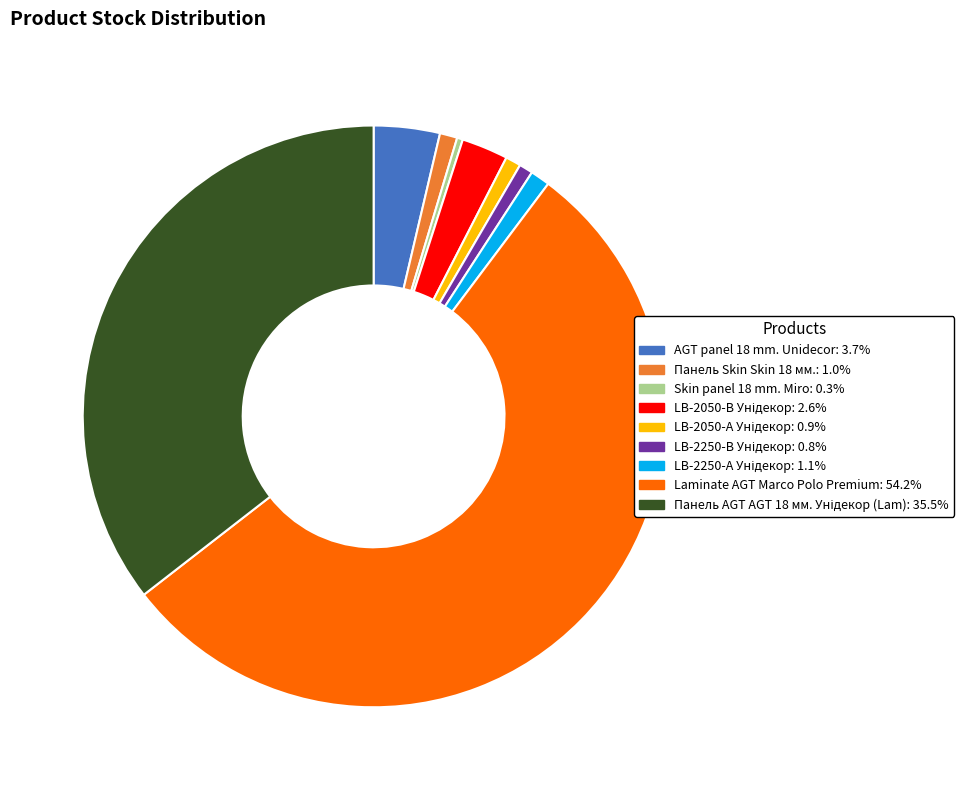

Do Skin panel 18 mm. Miro and Панель Skin Skin 18 мм. together represent more than half of the pie?

No